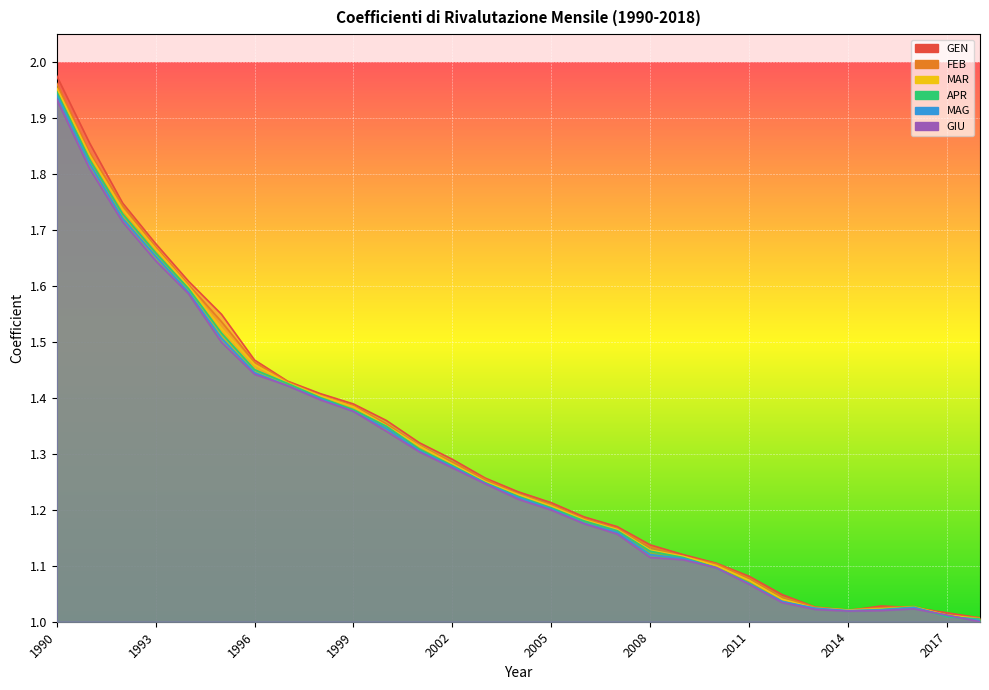

True or false: FEB has more than 2 points higher than both neighbors.

False